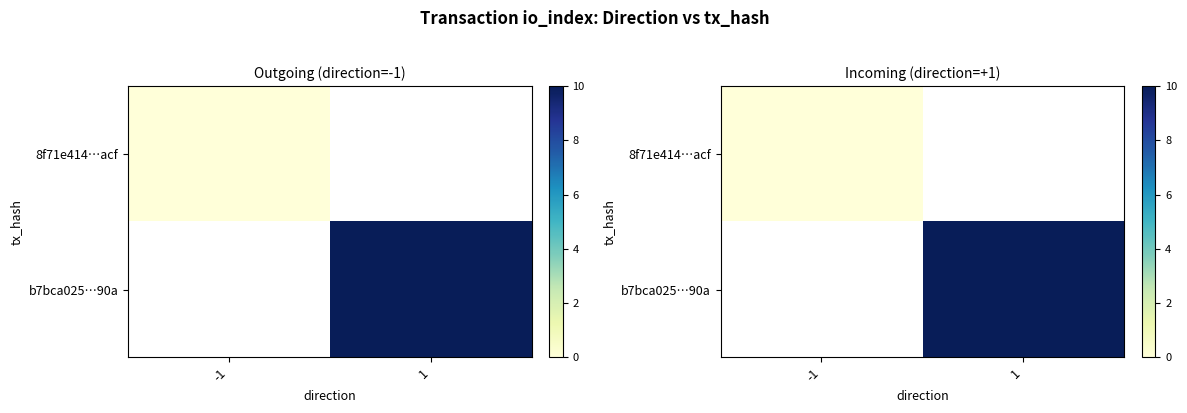

Is it true that b7bca025…90a equals 5.0 at 1?

False